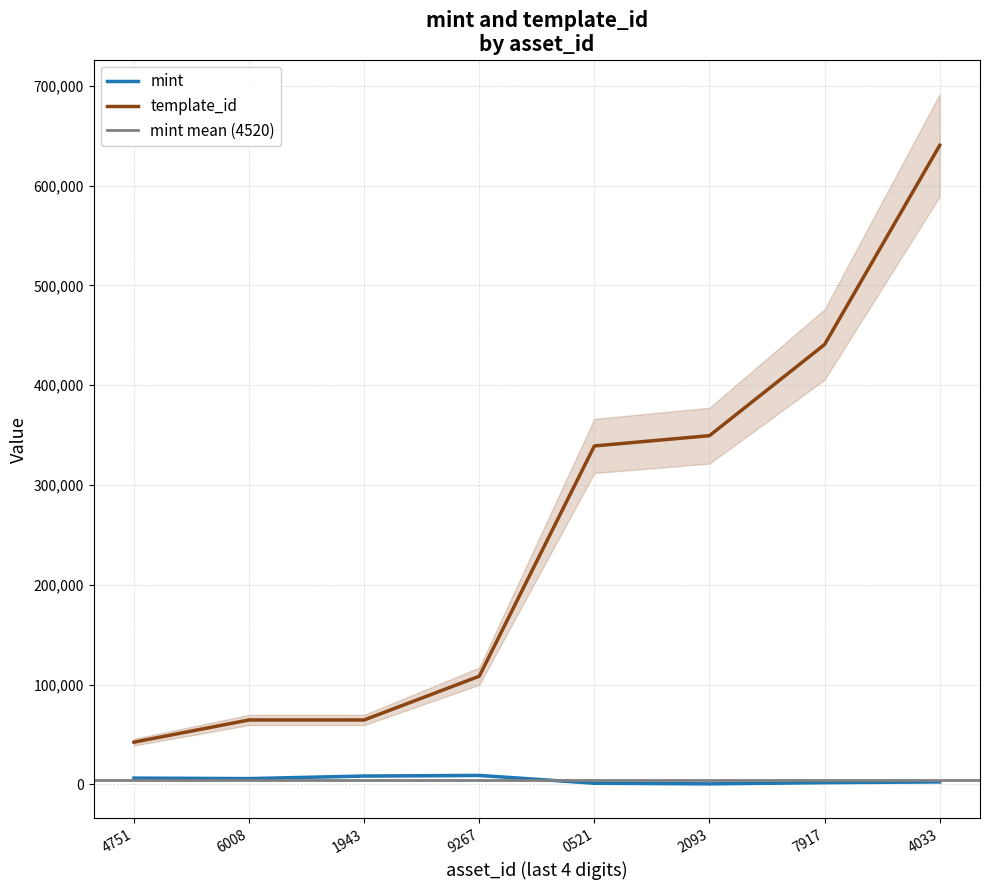

Which series has the widest spread of values?

template_id